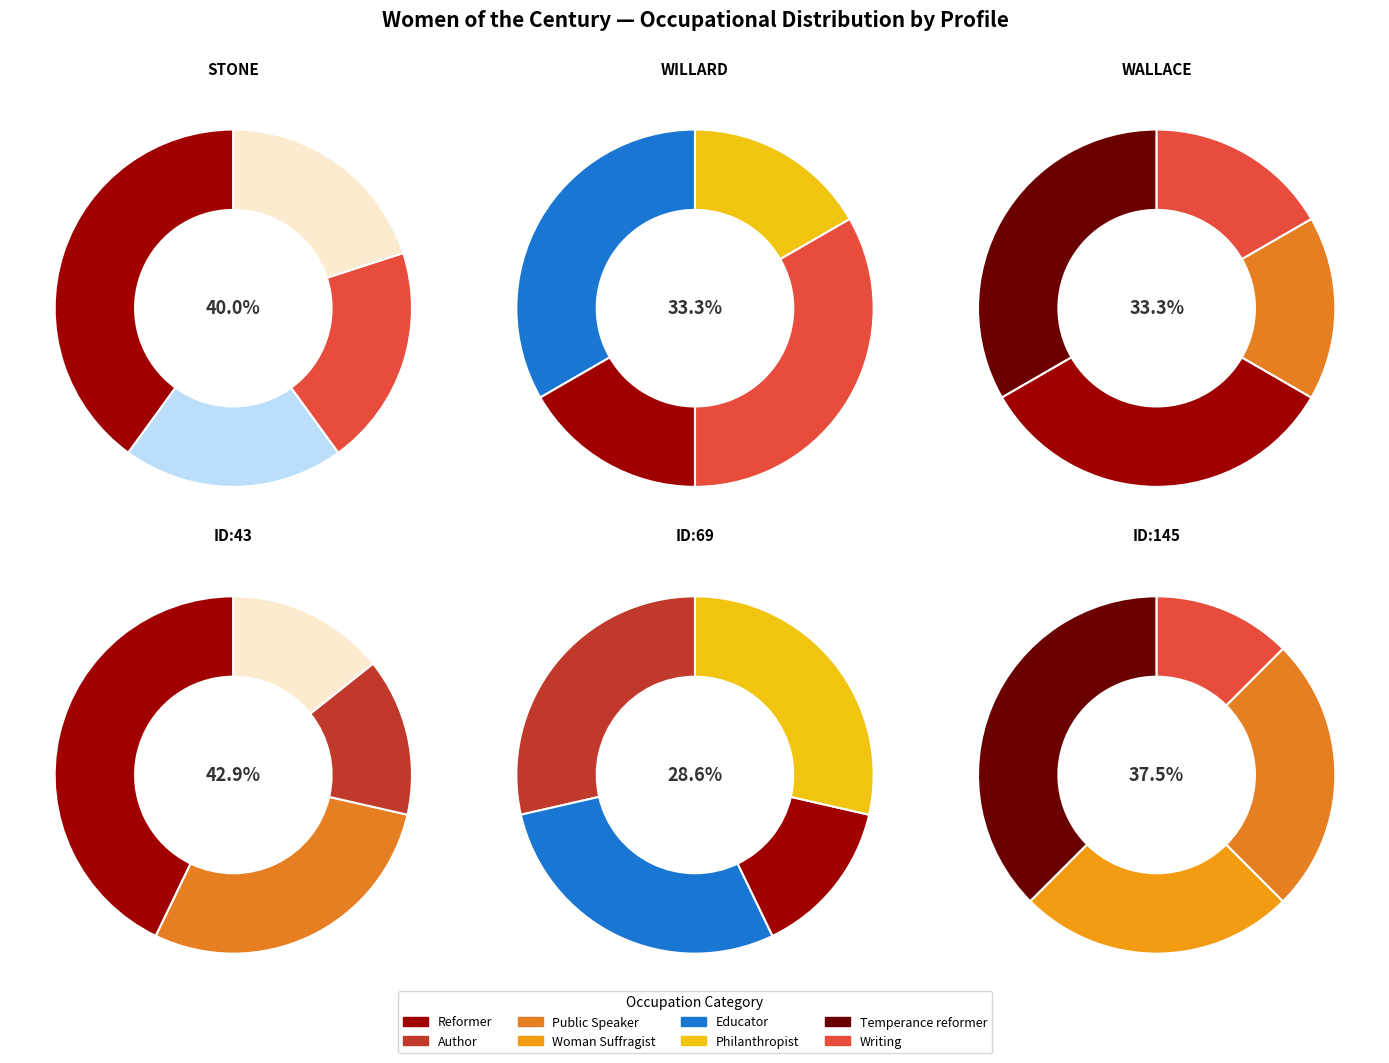

To the nearest percent, what is the difference between the Reformer and WALLACE, Mrs. Zerelda Gray slice percentages?

28%